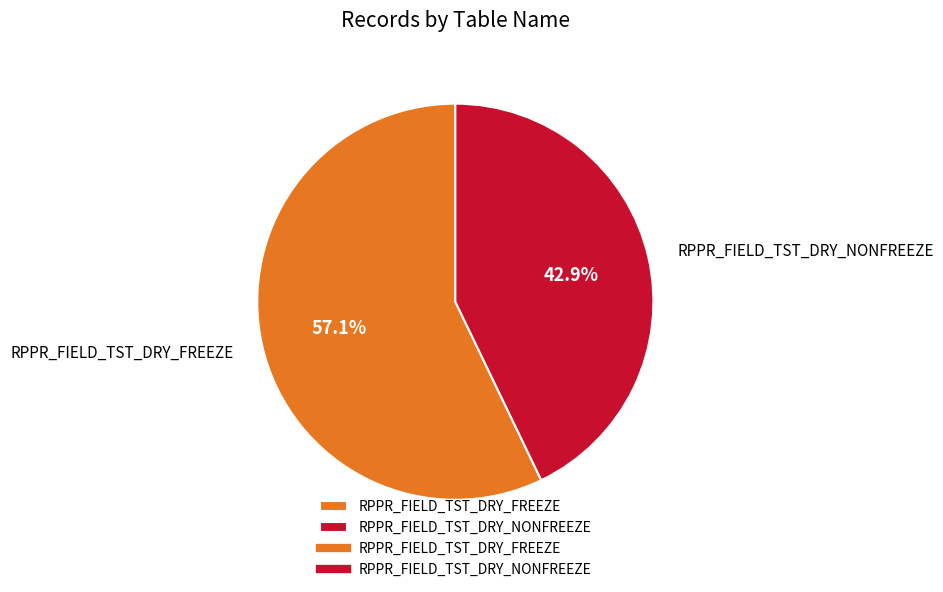

To the nearest percent, what percentage of the pie is RPPR_FIELD_TST_DRY_FREEZE?

57%